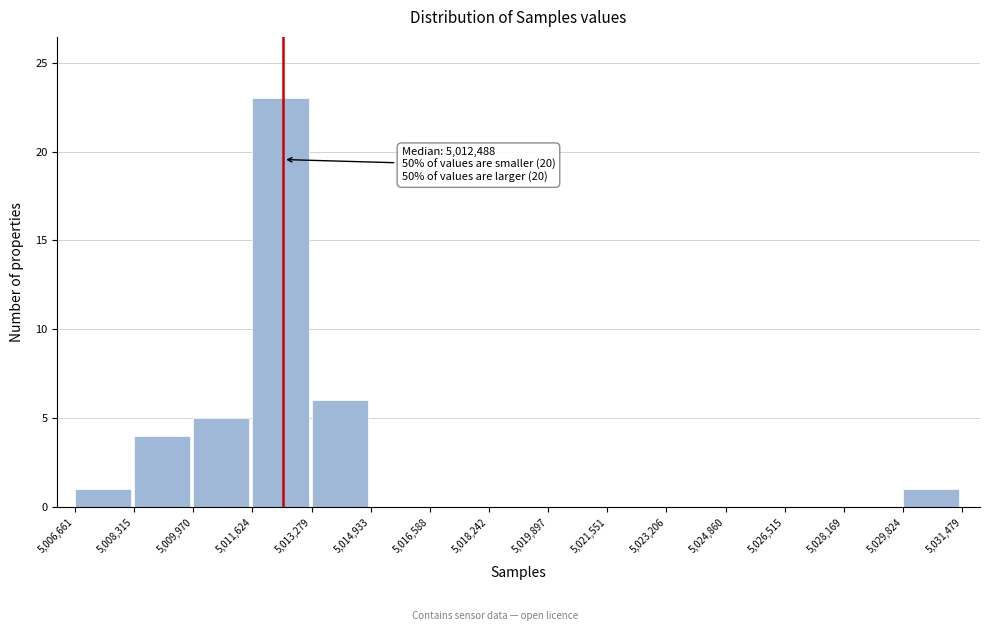

Which range on the x-axis has the tallest bar?

5,011,624 to 5,013,279